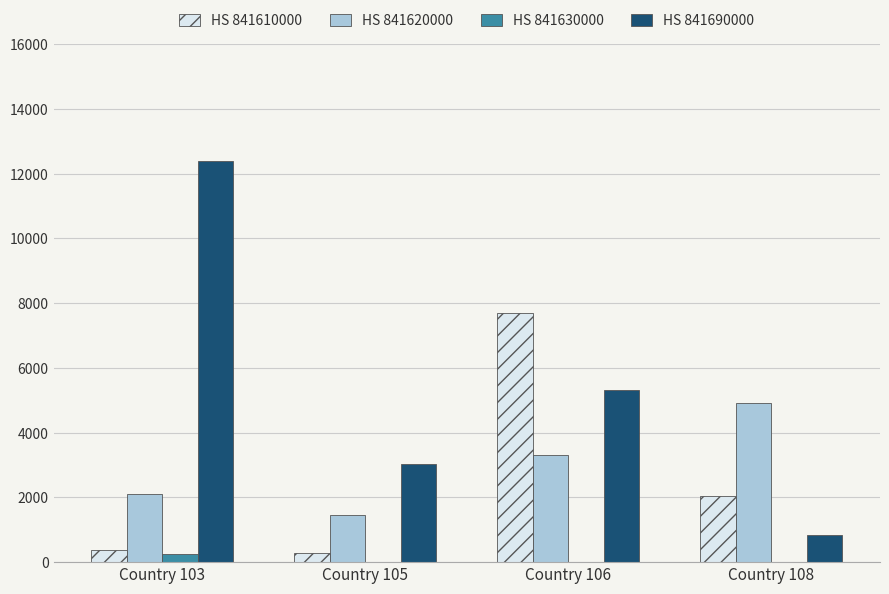

Which series has the largest total across all categories?

HS 841690000